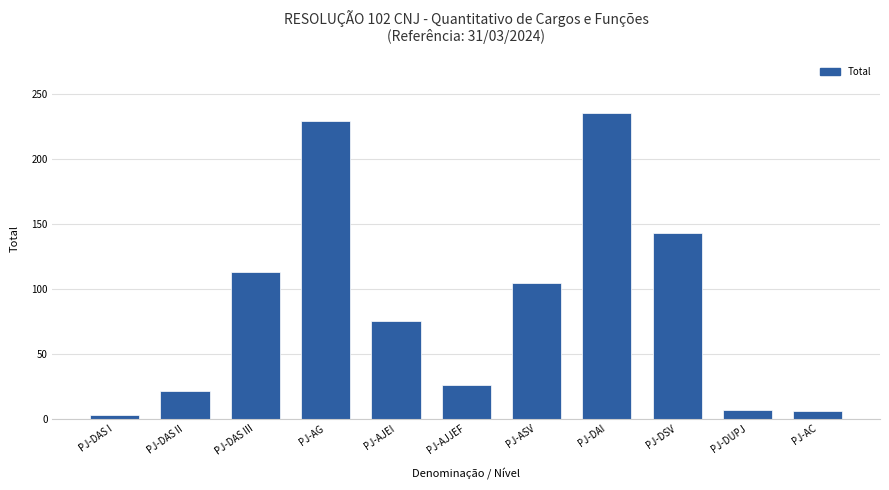

What is the change in value from PJ-DAS III to PJ-DUPJ?

-106